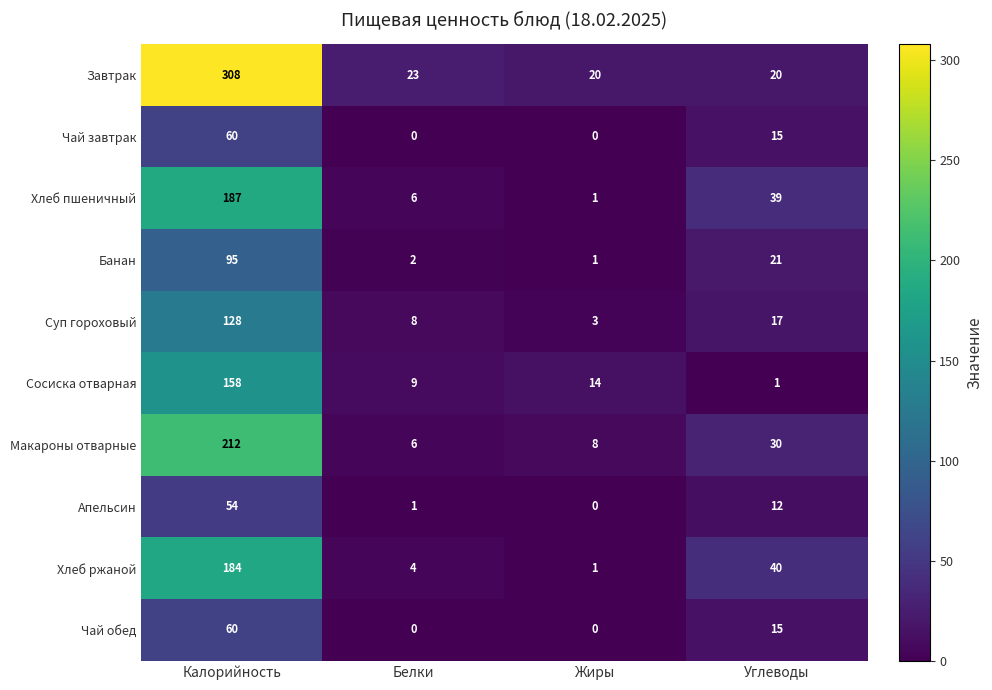

True or false: Банан has a value of 1 at Жиры.

True